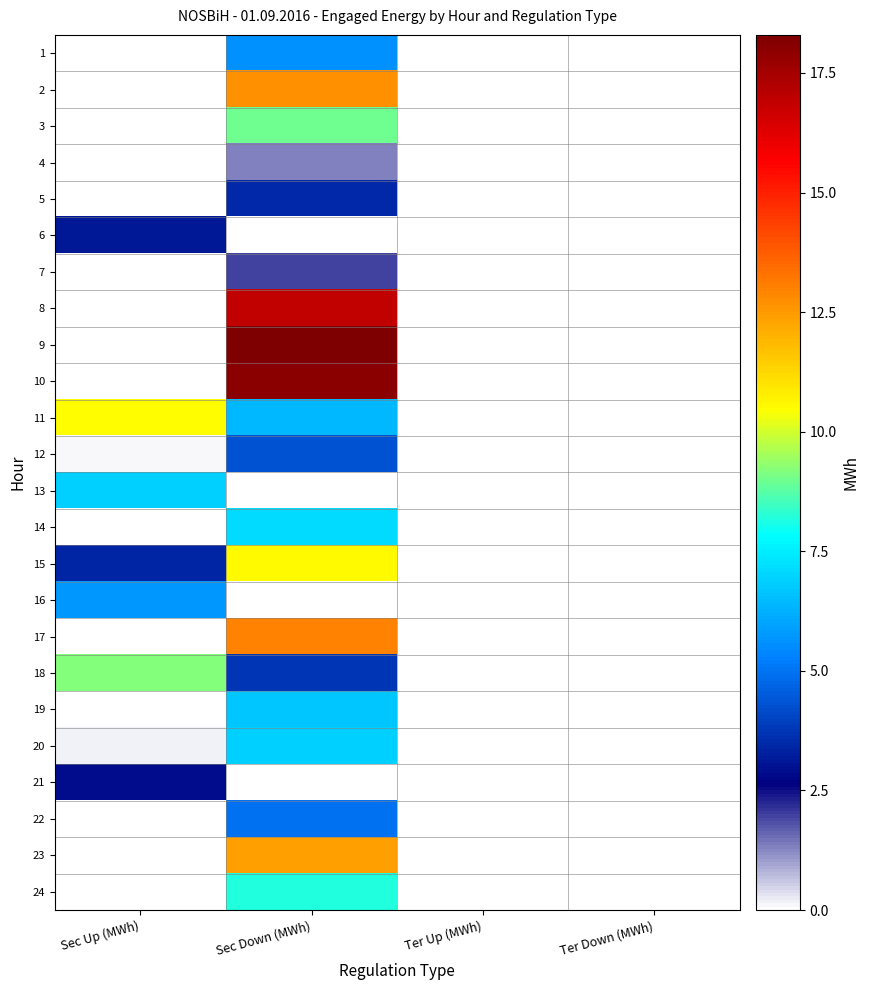

Reading left to right, transcribe all the data shown in this chart.

1: Sec Up (MWh)=0.0	Sec Down (MWh)=5.6	Ter Up (MWh)=0.0	Ter Down (MWh)=0.0
2: Sec Up (MWh)=0.0	Sec Down (MWh)=12.7	Ter Up (MWh)=0.0	Ter Down (MWh)=0.0
3: Sec Up (MWh)=0.0	Sec Down (MWh)=9.0	Ter Up (MWh)=0.0	Ter Down (MWh)=0.0
4: Sec Up (MWh)=0.0	Sec Down (MWh)=1.3	Ter Up (MWh)=0.0	Ter Down (MWh)=0.0
5: Sec Up (MWh)=0.0	Sec Down (MWh)=3.4	Ter Up (MWh)=0.0	Ter Down (MWh)=0.0
6: Sec Up (MWh)=3.1	Sec Down (MWh)=0.0	Ter Up (MWh)=0.0	Ter Down (MWh)=0.0
7: Sec Up (MWh)=0.0	Sec Down (MWh)=1.9	Ter Up (MWh)=0.0	Ter Down (MWh)=0.0
8: Sec Up (MWh)=0.0	Sec Down (MWh)=16.9	Ter Up (MWh)=0.0	Ter Down (MWh)=0.0
9: Sec Up (MWh)=0.0	Sec Down (MWh)=18.3	Ter Up (MWh)=0.0	Ter Down (MWh)=0.0
10: Sec Up (MWh)=0.0	Sec Down (MWh)=18.1	Ter Up (MWh)=0.0	Ter Down (MWh)=0.0
11: Sec Up (MWh)=10.5	Sec Down (MWh)=6.4	Ter Up (MWh)=0.0	Ter Down (MWh)=0.0
12: Sec Up (MWh)=0.1	Sec Down (MWh)=4.3	Ter Up (MWh)=0.0	Ter Down (MWh)=0.0
13: Sec Up (MWh)=6.9	Sec Down (MWh)=0.0	Ter Up (MWh)=0.0	Ter Down (MWh)=0.0
14: Sec Up (MWh)=0.0	Sec Down (MWh)=7.1	Ter Up (MWh)=0.0	Ter Down (MWh)=0.0
15: Sec Up (MWh)=3.4	Sec Down (MWh)=10.5	Ter Up (MWh)=0.0	Ter Down (MWh)=0.0
16: Sec Up (MWh)=5.8	Sec Down (MWh)=0.0	Ter Up (MWh)=0.0	Ter Down (MWh)=0.0
17: Sec Up (MWh)=0.0	Sec Down (MWh)=13.0	Ter Up (MWh)=0.0	Ter Down (MWh)=0.0
18: Sec Up (MWh)=9.2	Sec Down (MWh)=3.8	Ter Up (MWh)=0.0	Ter Down (MWh)=0.0
19: Sec Up (MWh)=0.0	Sec Down (MWh)=6.7	Ter Up (MWh)=0.0	Ter Down (MWh)=0.0
20: Sec Up (MWh)=0.2	Sec Down (MWh)=6.9	Ter Up (MWh)=0.0	Ter Down (MWh)=0.0
21: Sec Up (MWh)=2.9	Sec Down (MWh)=0.0	Ter Up (MWh)=0.0	Ter Down (MWh)=0.0
22: Sec Up (MWh)=0.0	Sec Down (MWh)=4.9	Ter Up (MWh)=0.0	Ter Down (MWh)=0.0
23: Sec Up (MWh)=0.0	Sec Down (MWh)=12.4	Ter Up (MWh)=0.0	Ter Down (MWh)=0.0
24: Sec Up (MWh)=0.0	Sec Down (MWh)=8.2	Ter Up (MWh)=0.0	Ter Down (MWh)=0.0